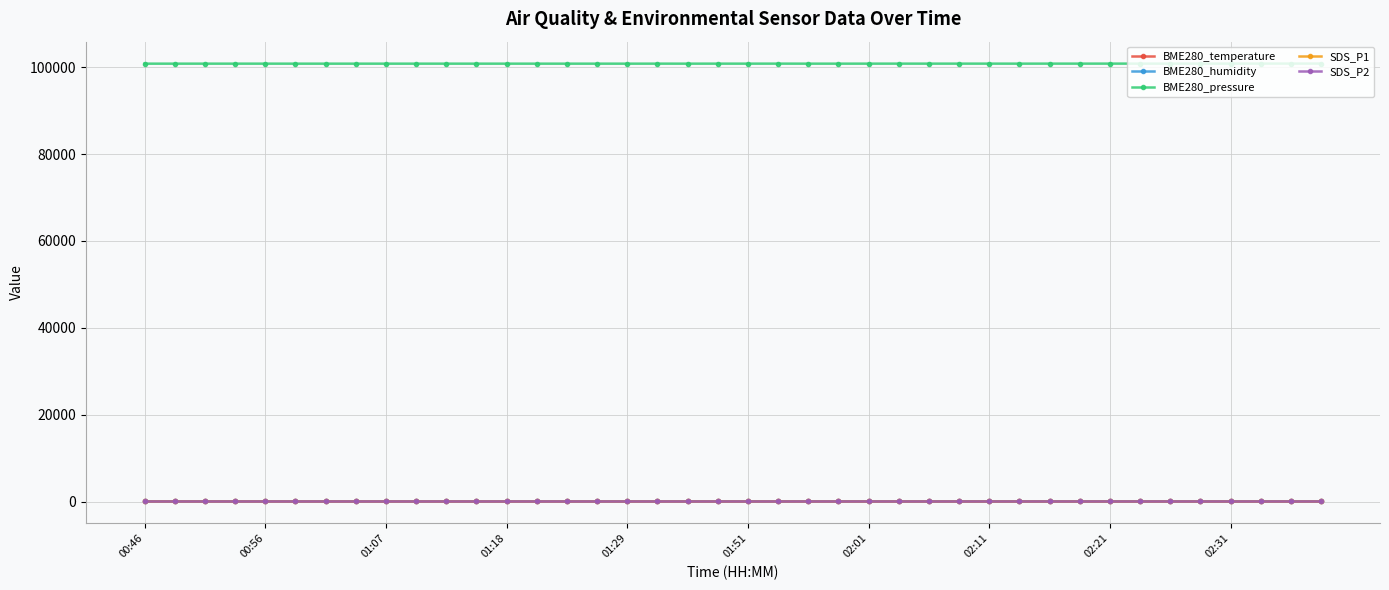

What is the minimum value shown in the chart?

6.5